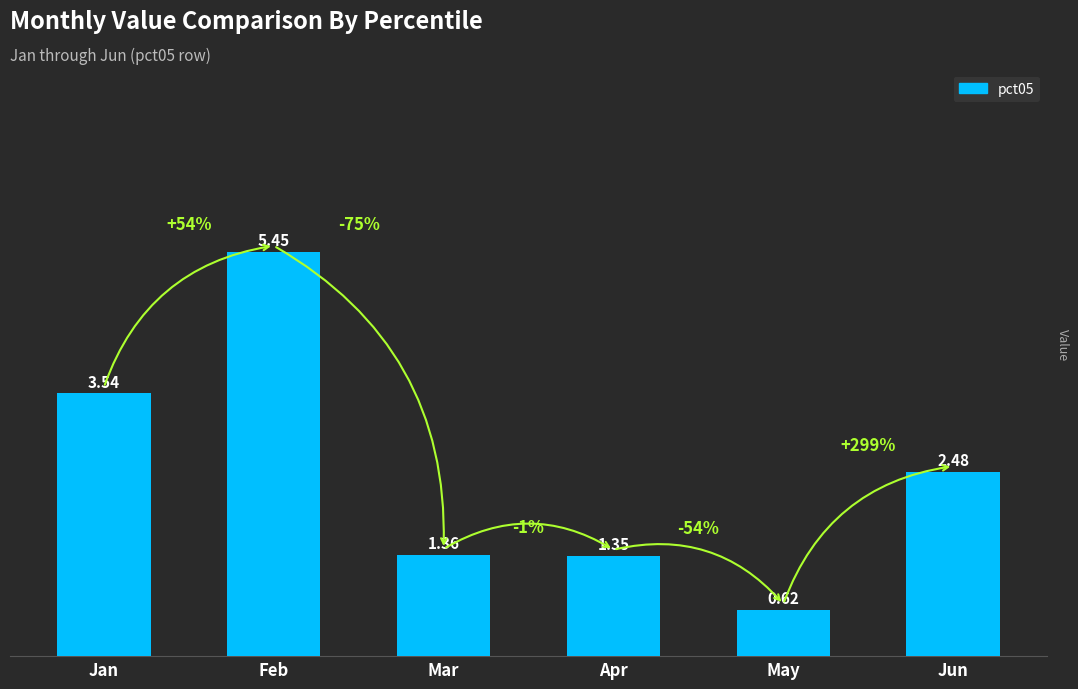

At which category does the chart reach its minimum across all series?

May